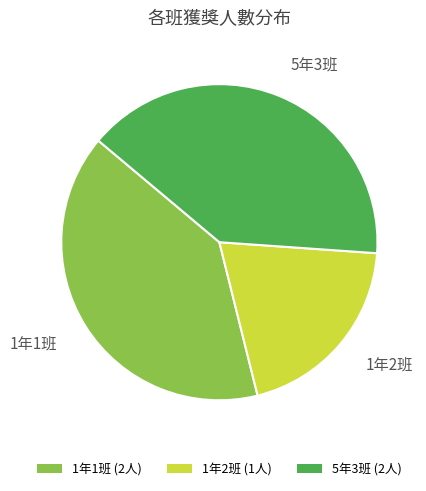

True or false: 5年3班 accounts for 47% of the total.

False